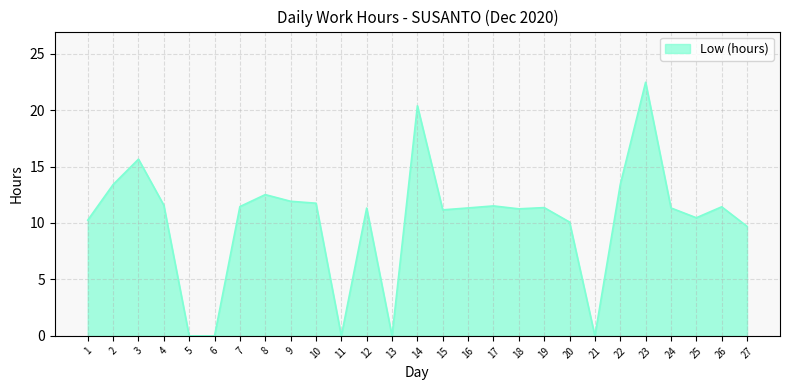

Approximately how many times larger is the value at 3 compared to 24?

1.4